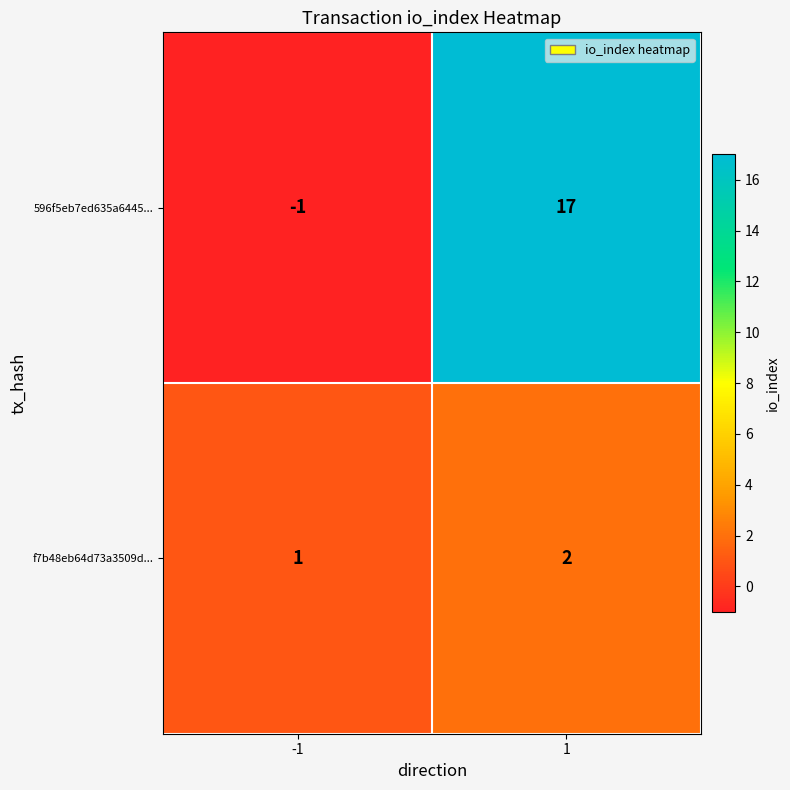

What is the difference between the highest and lowest values at 1?

15